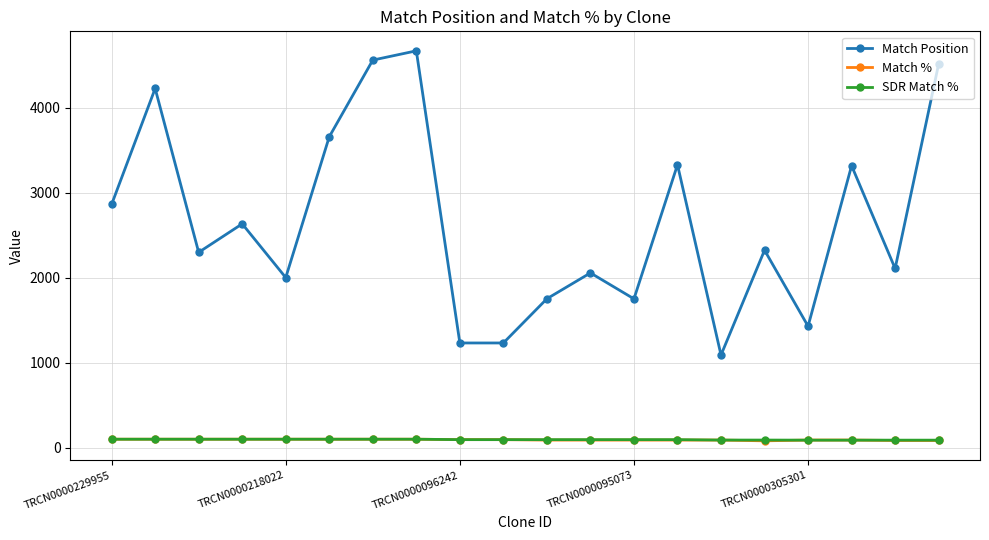

At how many categories does at least one series exceed 173?

20